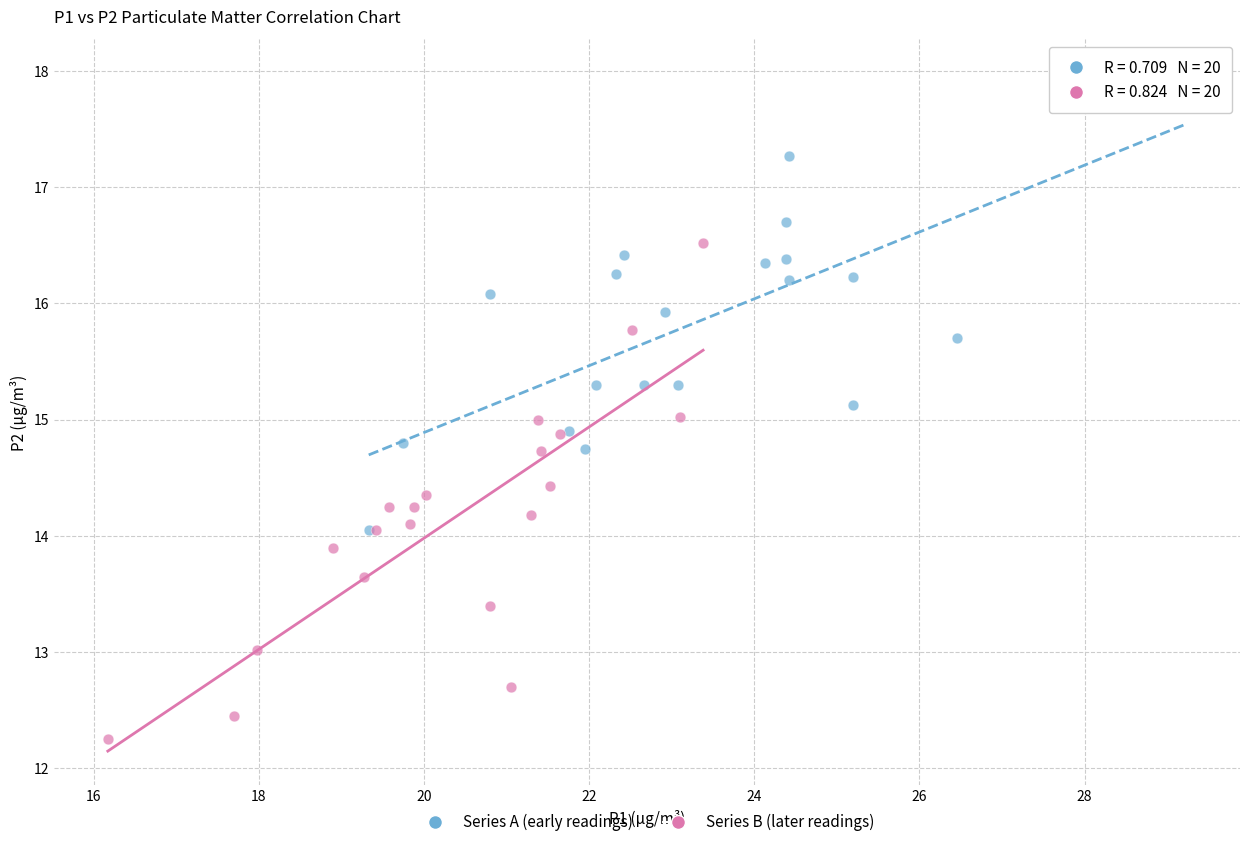

Which series reaches the minimum Y coordinate?

Series B (later readings)